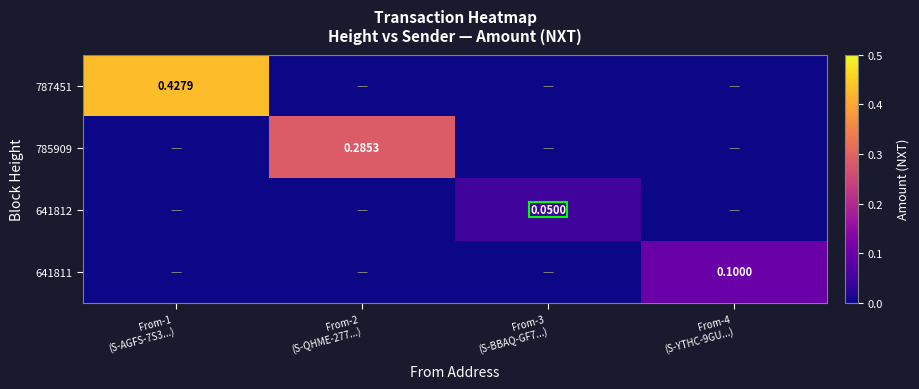

What is the spread (max minus min) of values at From-1
(S-AGFS-7S3...)?

0.4